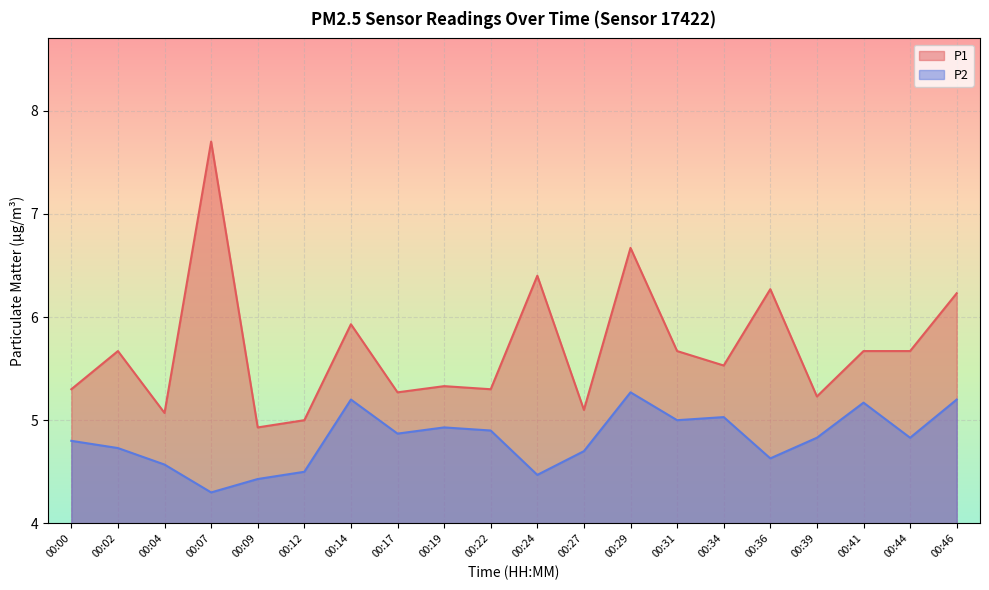

How many data points in P1 are less than 5?

1